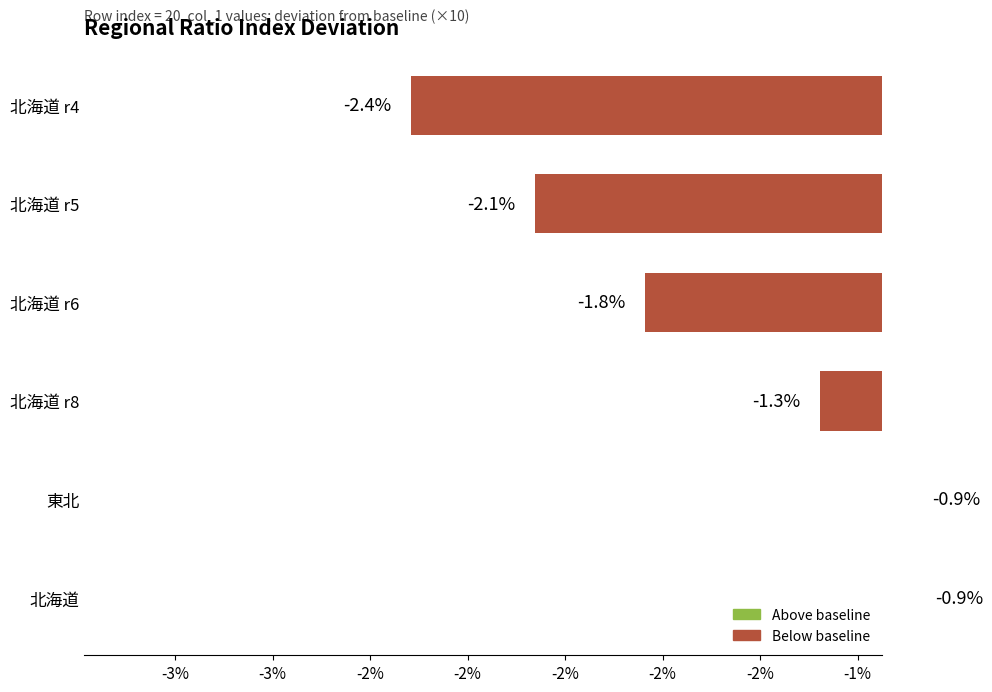

Reading right to left, what are all the values shown in this chart?

-2.4	-2.1	-1.8	-1.3	-0.9	-0.9